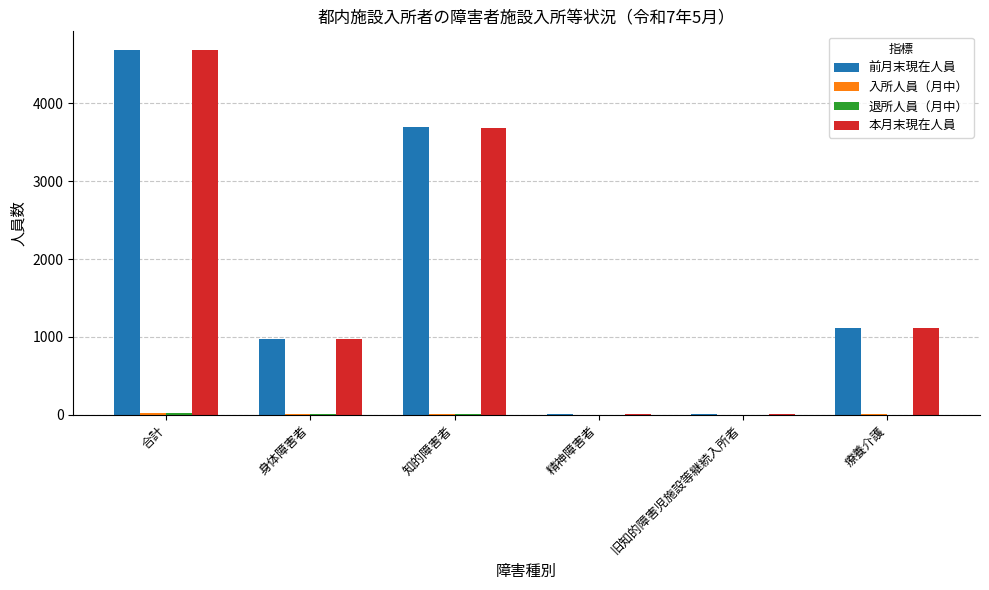

At which category is the sum across all series the highest?

合計